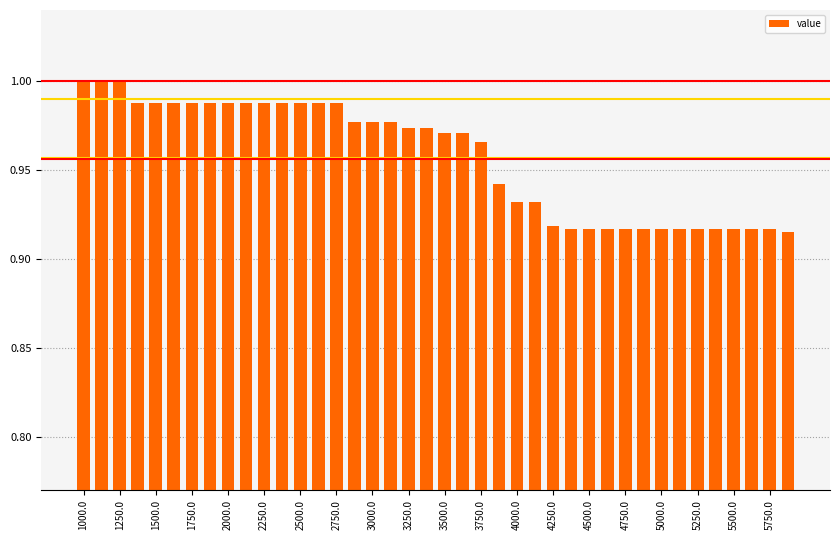

What is the sum of all values?

38.3